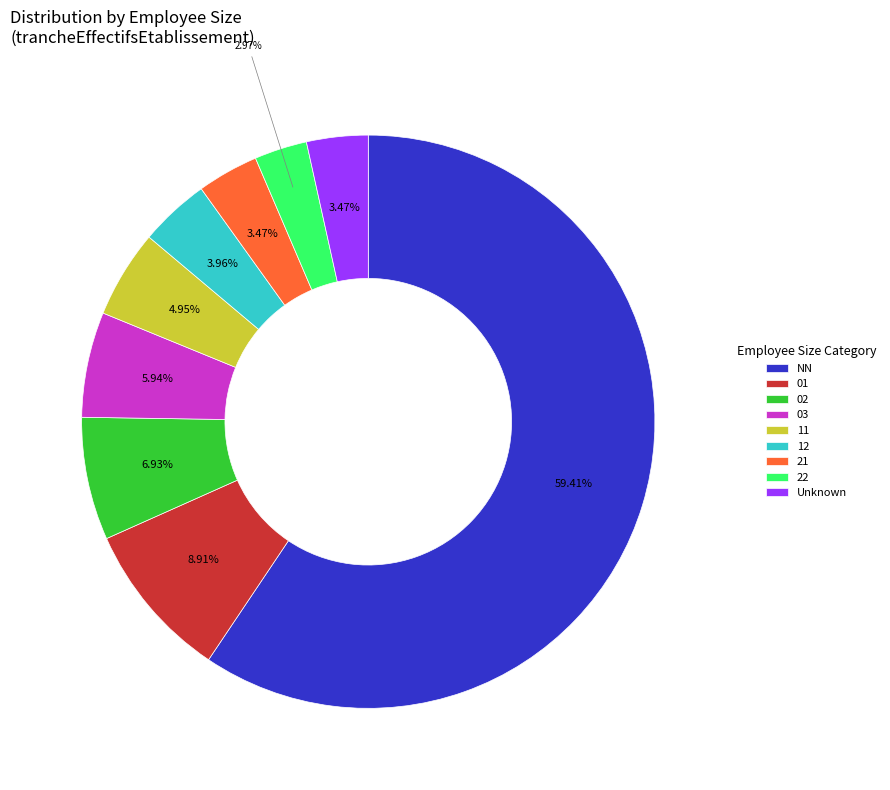

Count the number of slices in the pie.

9